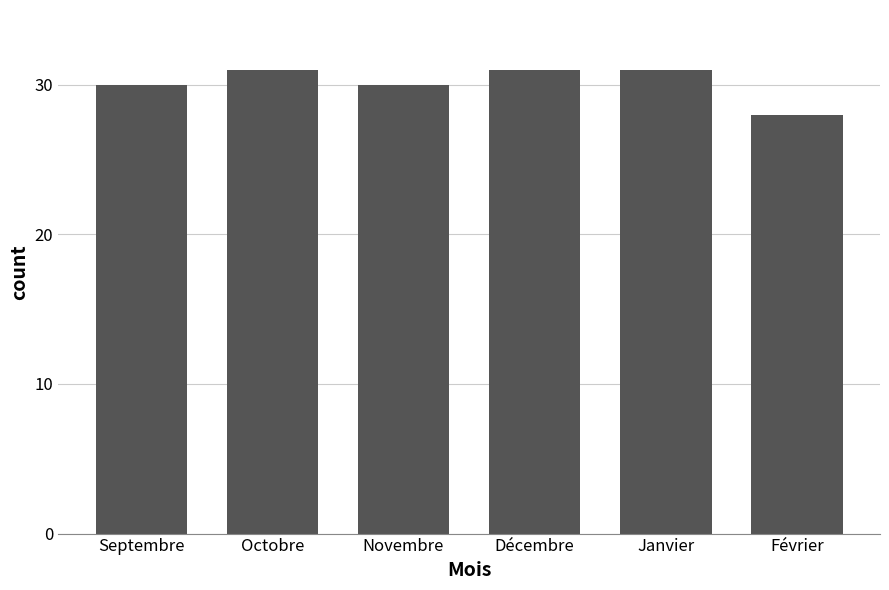

How many bars are there in total?

6